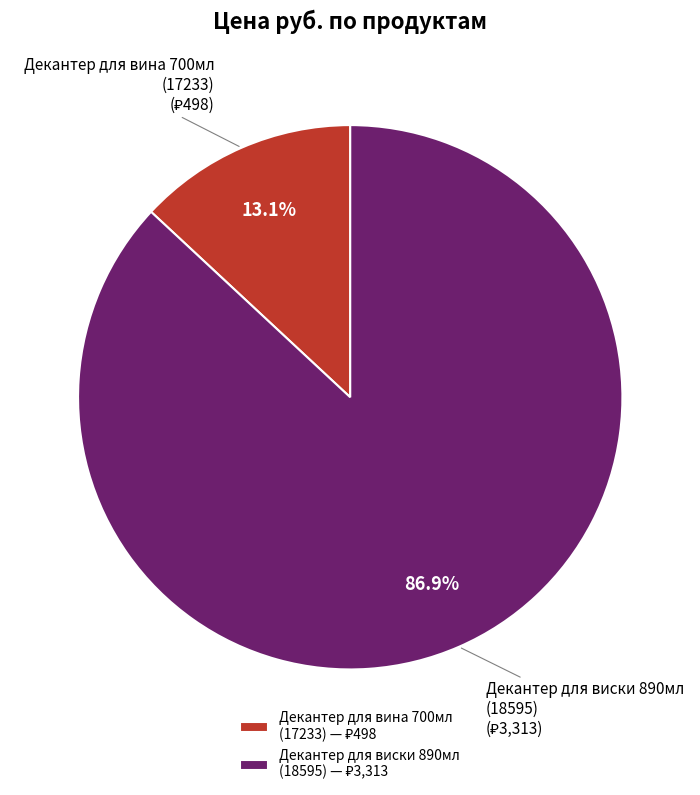

Which has a higher value, Декантер для вина 700мл (17233) or Декантер для виски 890мл (18595)?

Декантер для виски 890мл (18595)